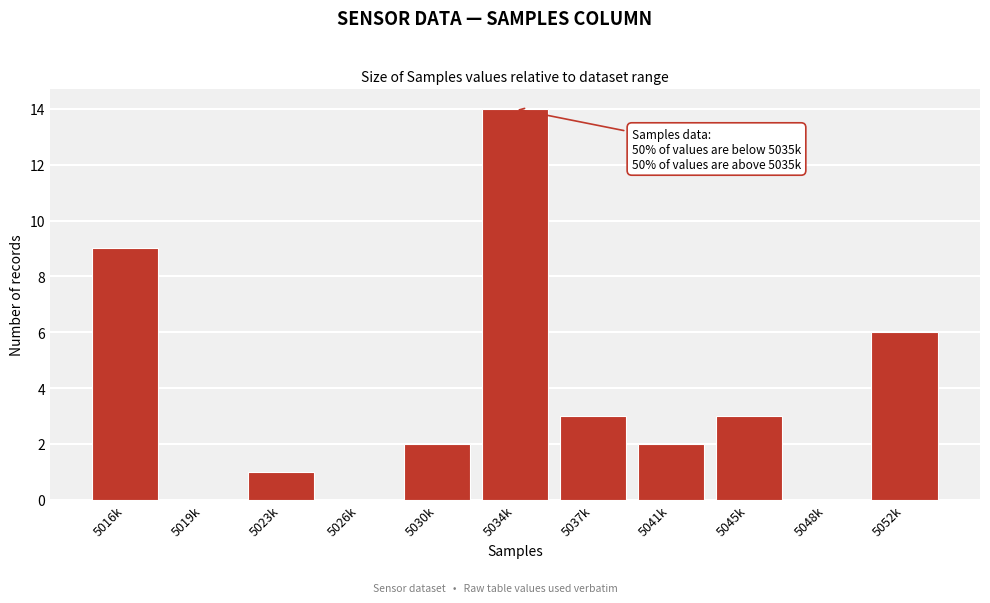

What is the maximum value shown in the chart?

14